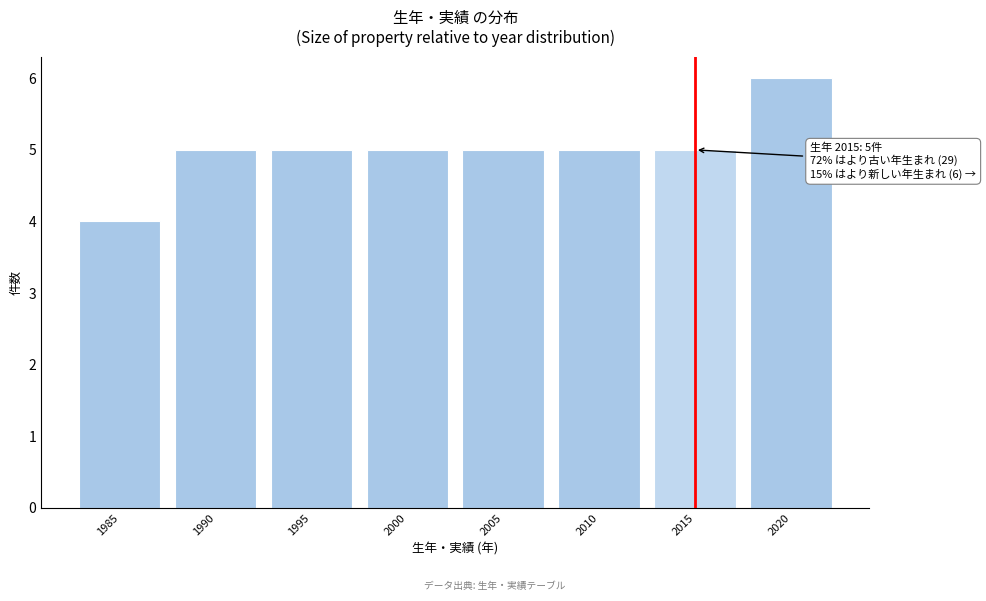

Reading left to right, what are all the values shown in this chart?

1985=4	1990=5	1995=5	2000=5	2005=5	2010=5	2015=5	2020=6